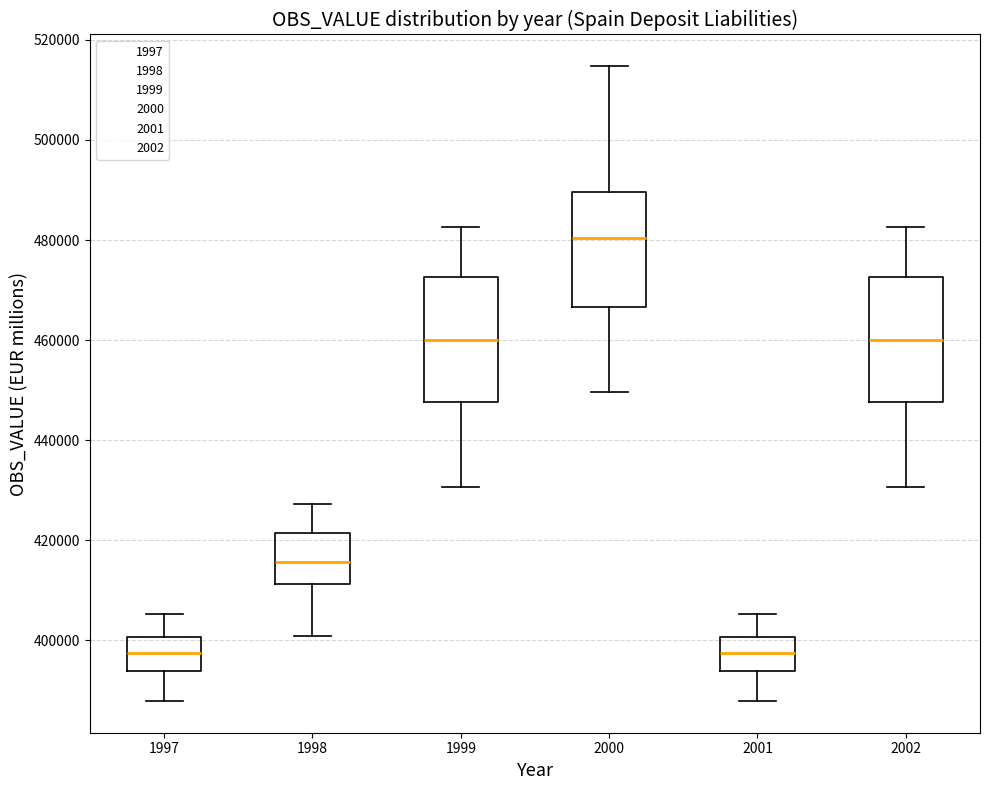

Where does the lower whisker of the box at x = 1997 end on the y-axis? The values are not printed on the chart, so give them approximately, as read against the axis.

388000